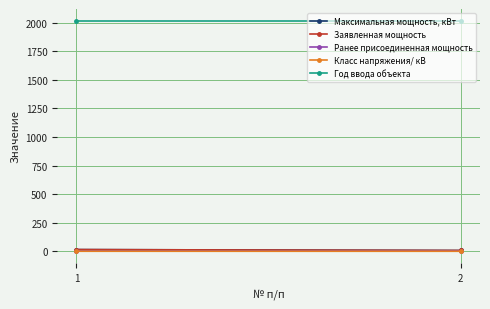

Reading left to right, list all the values displayed in this chart.

Максимальная мощность, кВт: 15.0	7.0
Заявленная мощность: 15.0	7.0
Ранее присоединенная мощность: 0.0	0.0
Класс напряжения/ кВ: 0.4	0.2
Год ввода объекта: 2018.0	2018.0